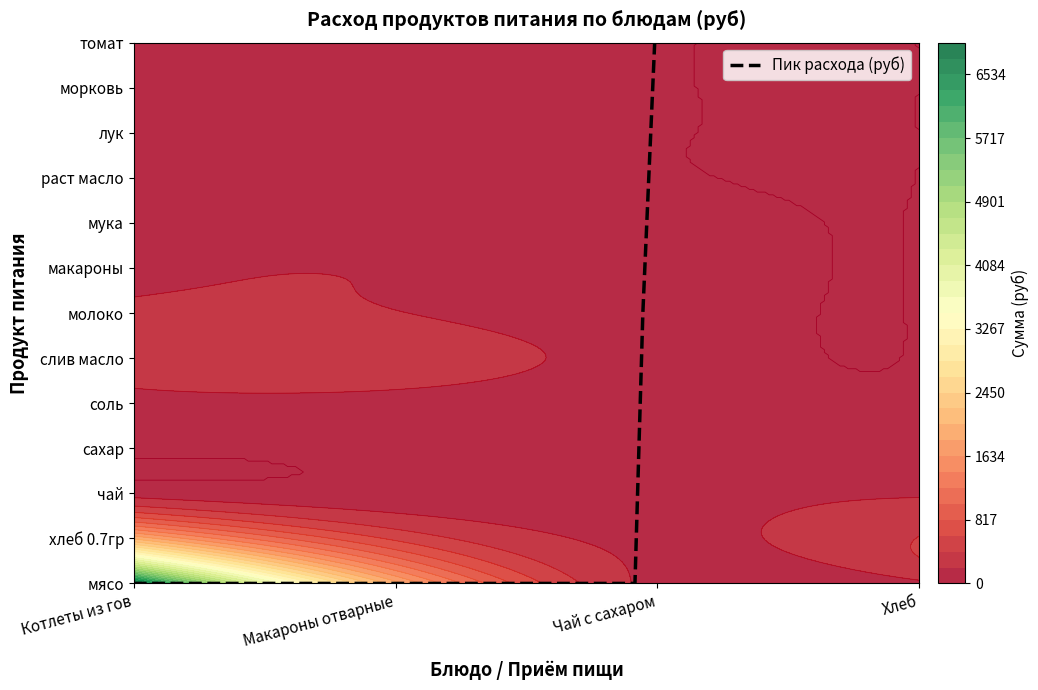

Is the value of морковь at 13 greater than the value of лук at 3?

No